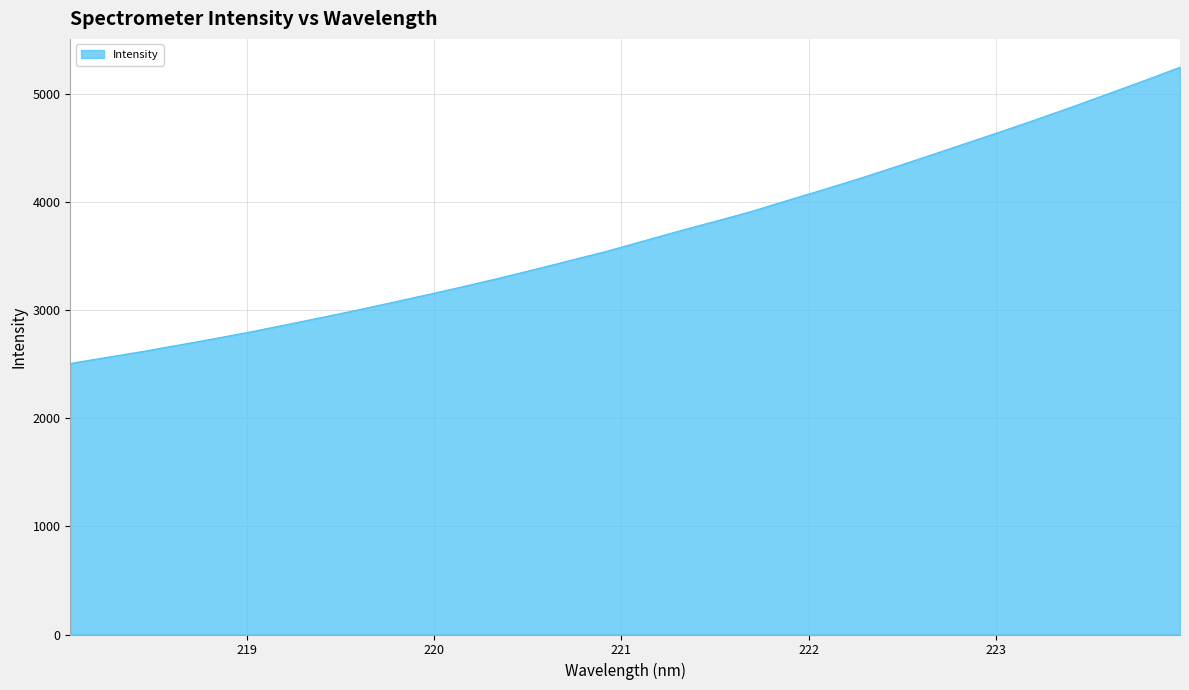

What is the smallest value displayed?

2507.8